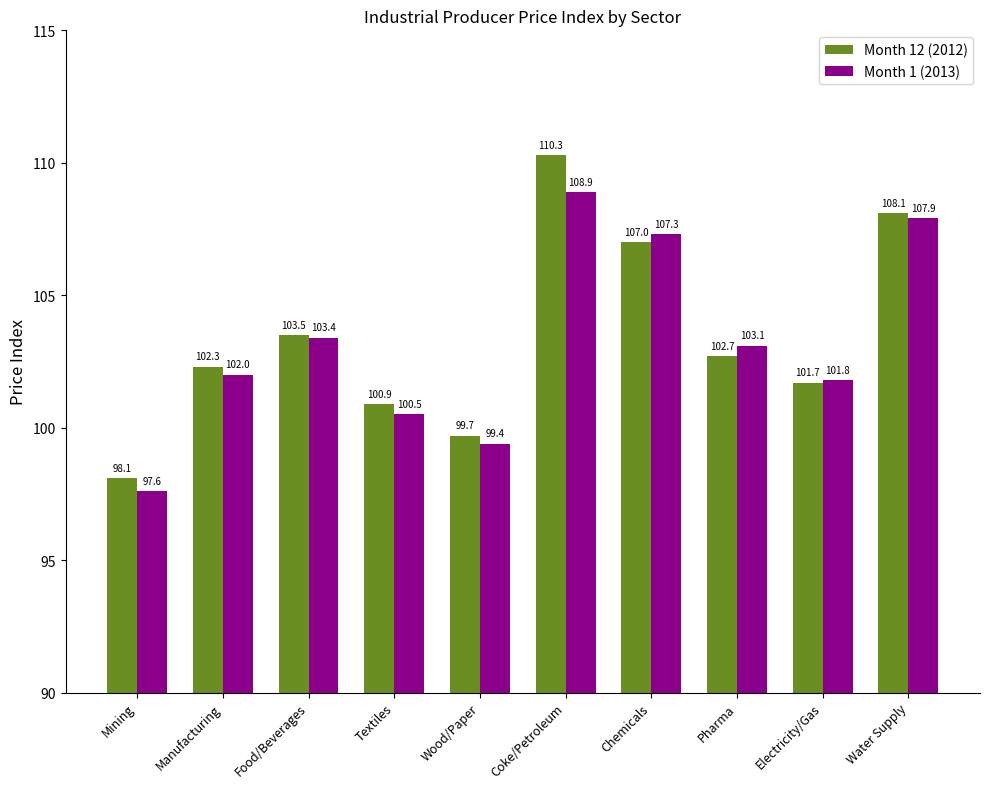

Reading left to right, transcribe all the data shown in this chart.

Month 12 (2012): 98.1	102.3	103.5	100.9	99.7	110.3	107.0	102.7	101.7	108.1
Month 1 (2013): 97.6	102.0	103.4	100.5	99.4	108.9	107.3	103.1	101.8	107.9